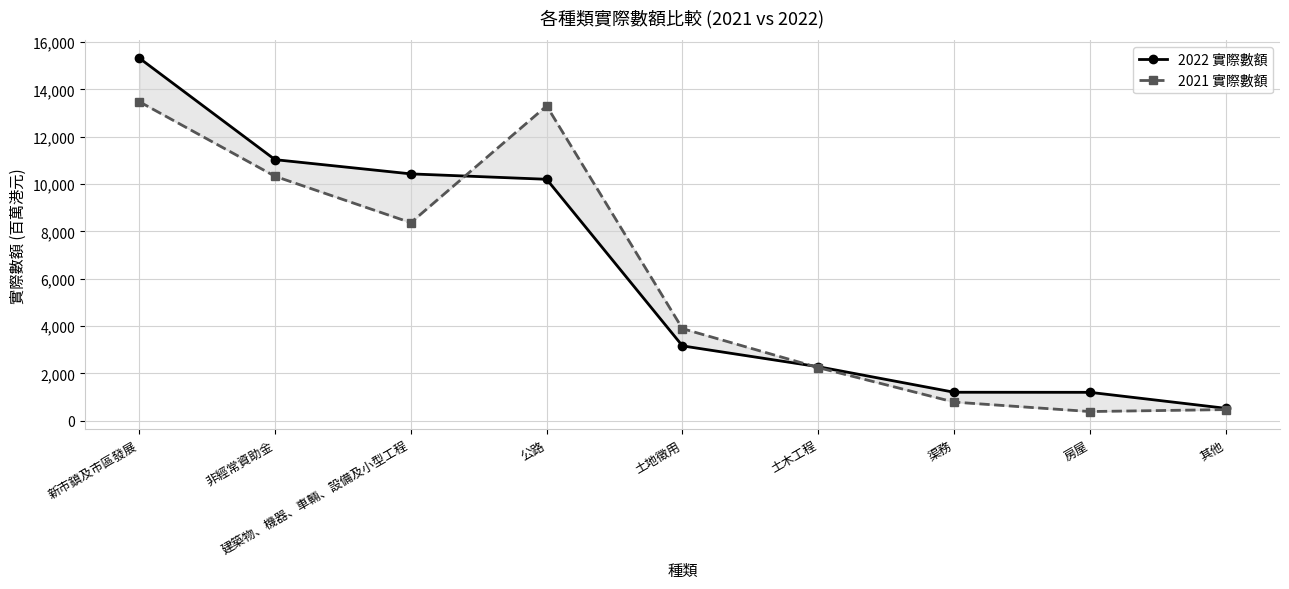

What is the difference between the highest and lowest values at 新市鎮及市區發展?

1843